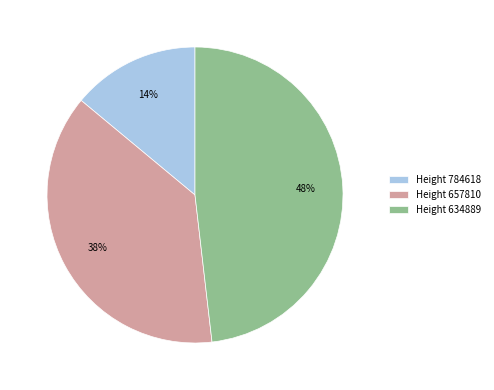

How many segments does this pie chart have?

3